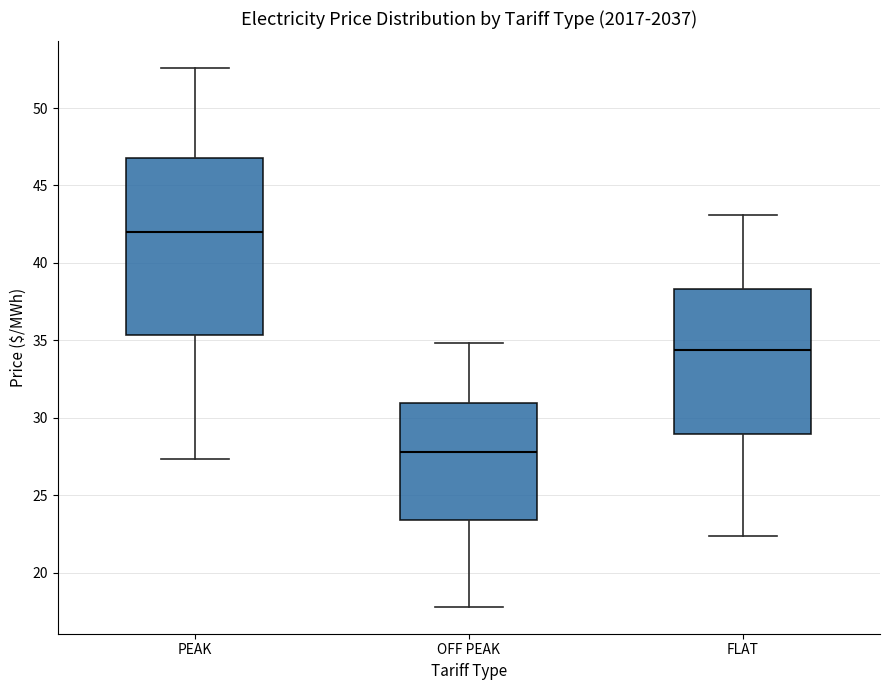

Reading left to right, transcribe this box plot: for each box, give where its median line is, the range the box spans, and where its two whiskers end, as read against the y-axis. The values are not printed on the chart, so give them approximately, as read against the axis.

PEAK: median 42.0, box 35.5 to 46.5, whiskers 27.5 to 52.5
OFF PEAK: median 28.0, box 23.5 to 31.0, whiskers 18.0 to 35.0
FLAT: median 34.5, box 29.0 to 38.5, whiskers 22.5 to 43.0